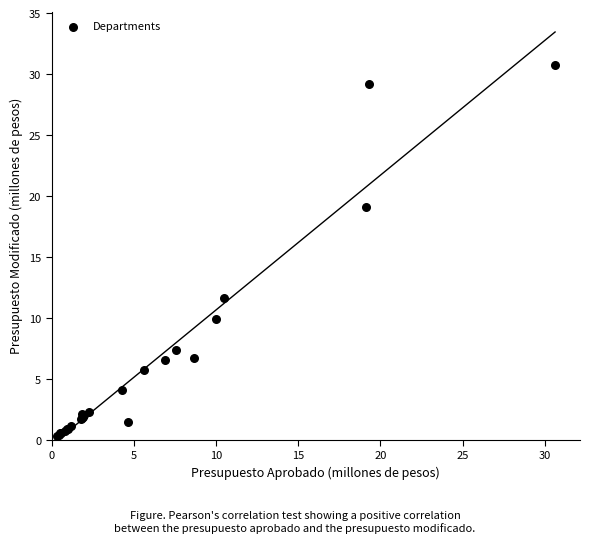

What Y value in the scatter plot is closest to 15?

11.6